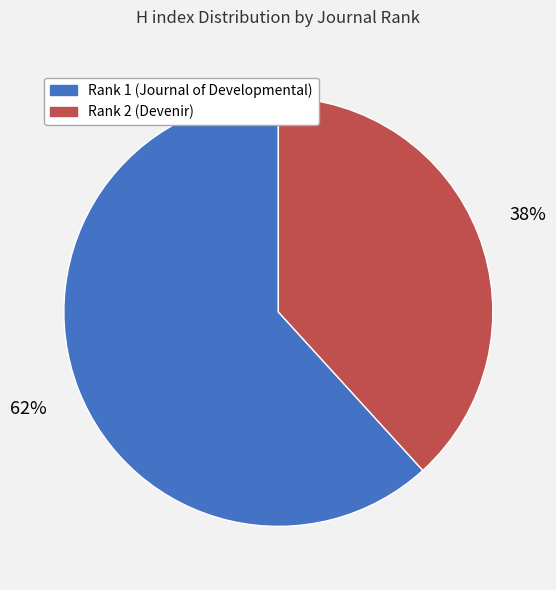

Approximately how many times larger is the value at Rank 1 (Journal of Developmental) compared to Rank 2 (Devenir)?

1.6